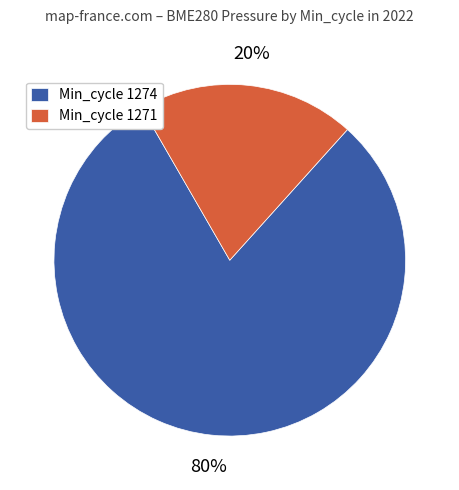

What percentage is the Min_cycle 1271 slice, to the nearest percent?

20%